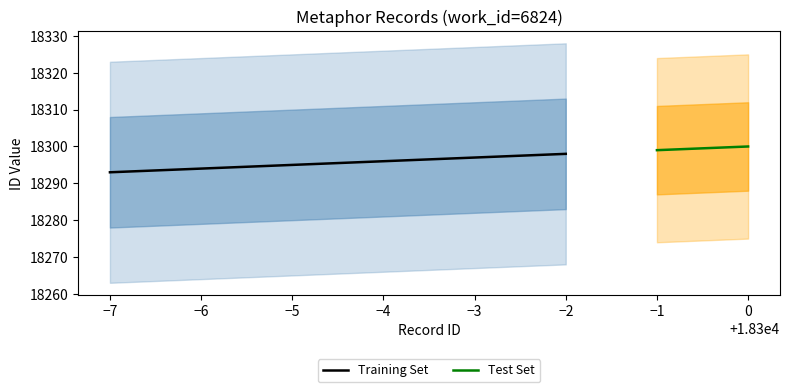

Rank the categories by value from lowest to highest.

18293, 18294, 18295, 18296, 18297, 18298, 18299, 18300